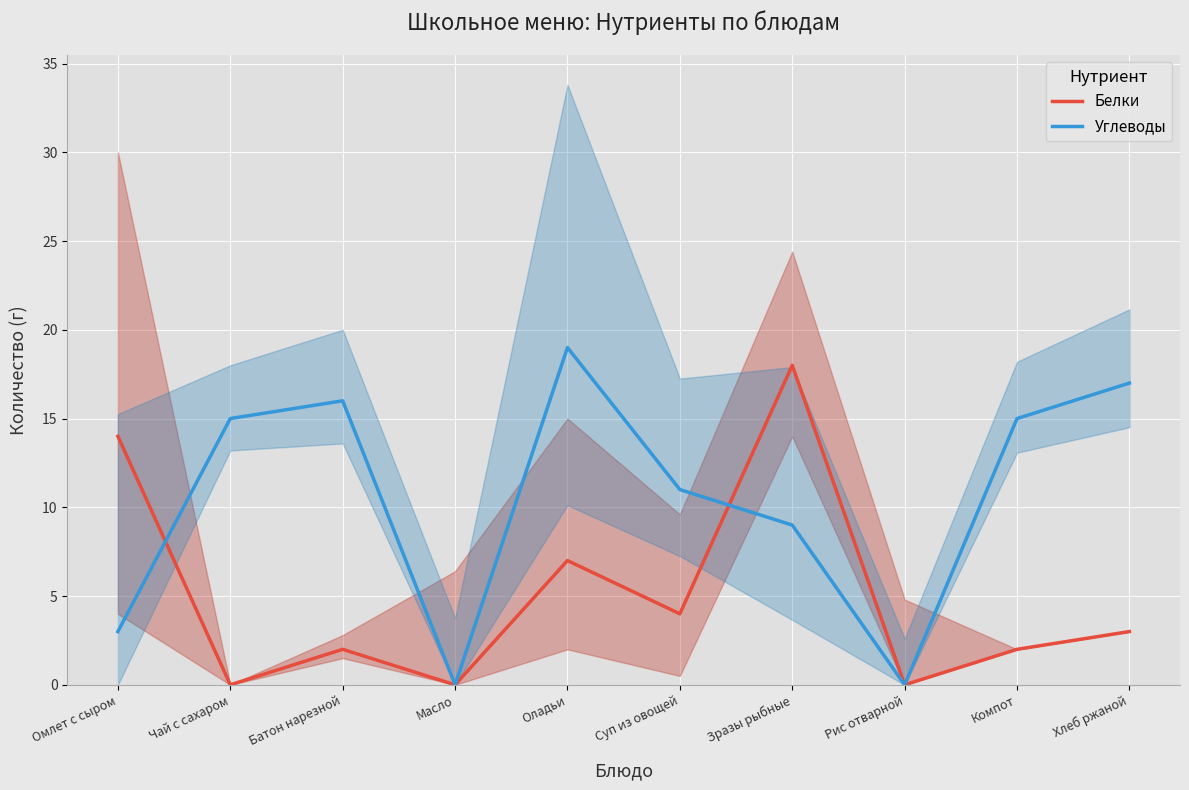

Which series has the largest total across all categories?

Углеводы